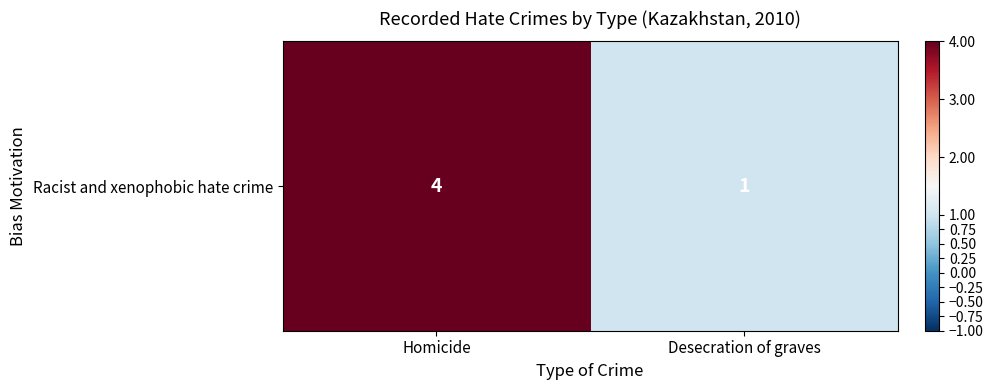

The value at Desecration of graves is 1. True or false?

True